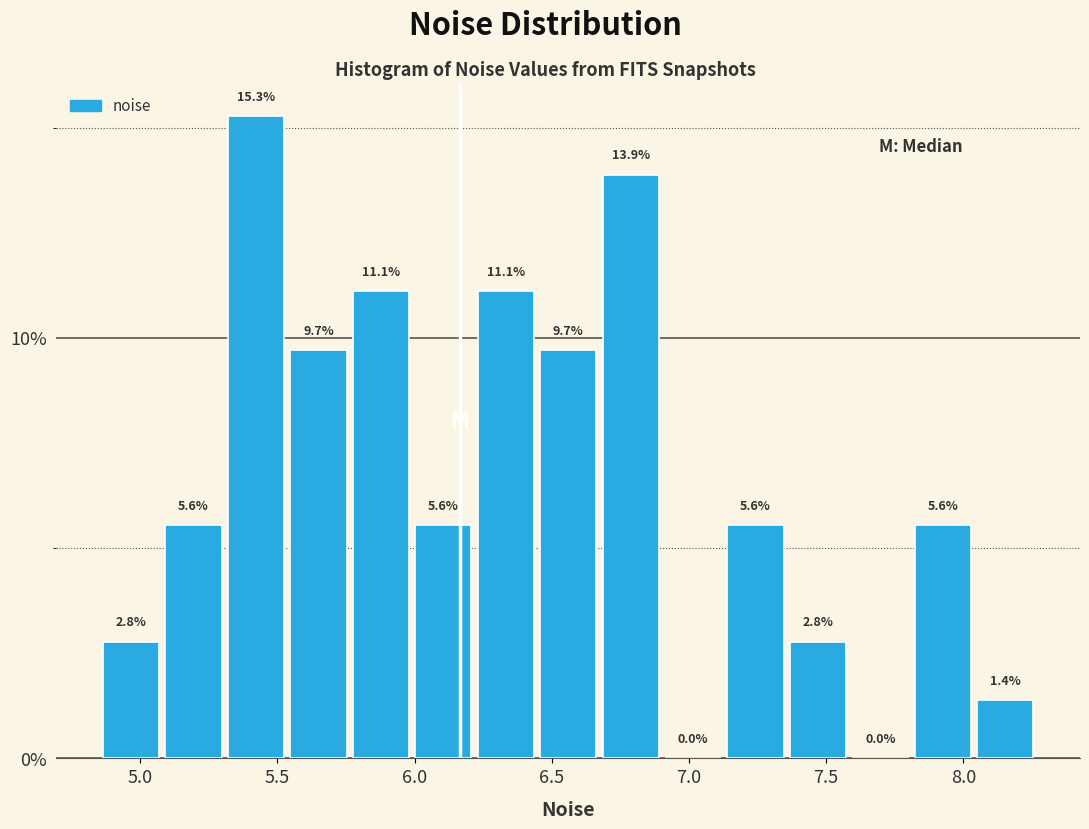

Reading left to right, list every bar in this chart as the range it spans on the x-axis followed by its height. The bar edges are not printed on the chart, so give them approximately, as read against the axis.

4.85 to 5.10: 2.8
5.10 to 5.30: 5.6
5.30 to 5.55: 15.3
5.55 to 5.75: 9.7
5.75 to 6.00: 11.1
6.00 to 6.20: 5.6
6.20 to 6.45: 11.1
6.45 to 6.65: 9.7
6.65 to 6.90: 13.9
6.90 to 7.15: 0.0
7.15 to 7.35: 5.6
7.35 to 7.60: 2.8
7.60 to 7.80: 0.0
7.80 to 8.05: 5.6
8.05 to 8.25: 1.4